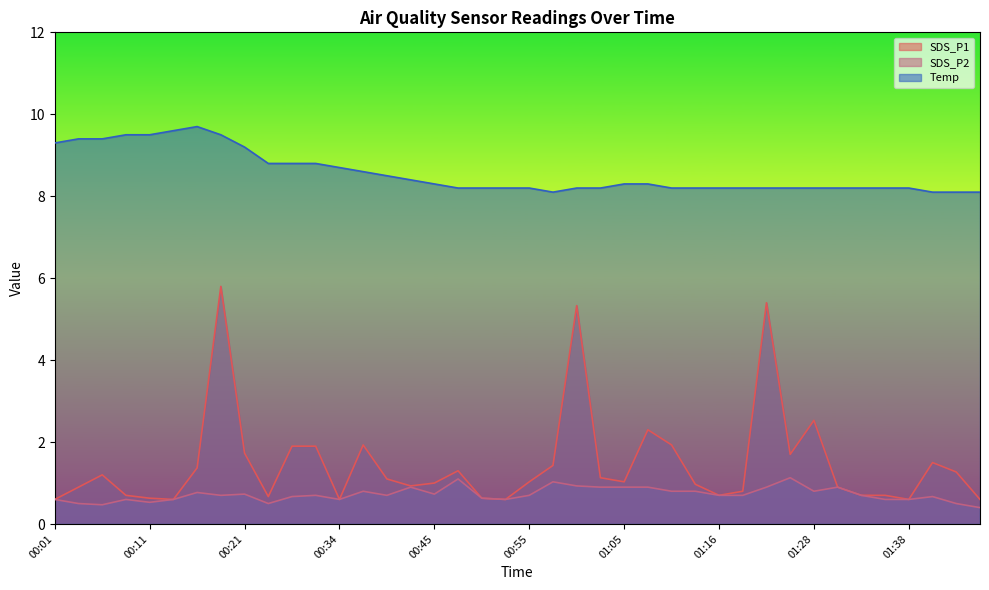

Does the chart have visible grid lines?

No